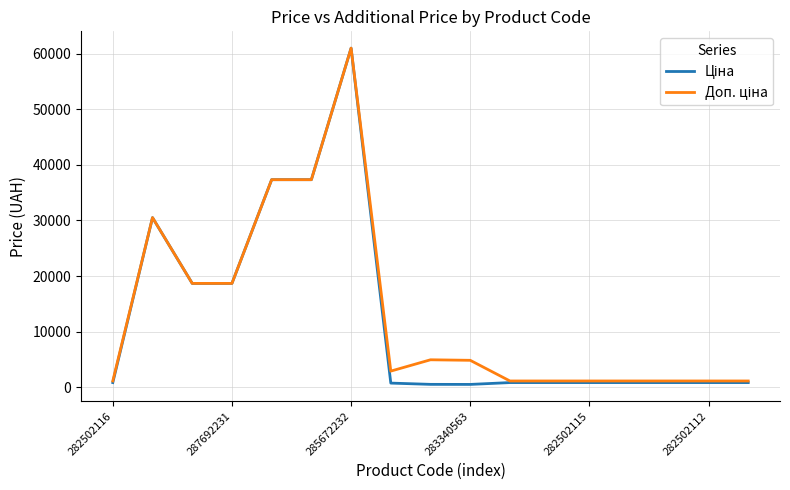

What is the greatest value displayed?

61024.7